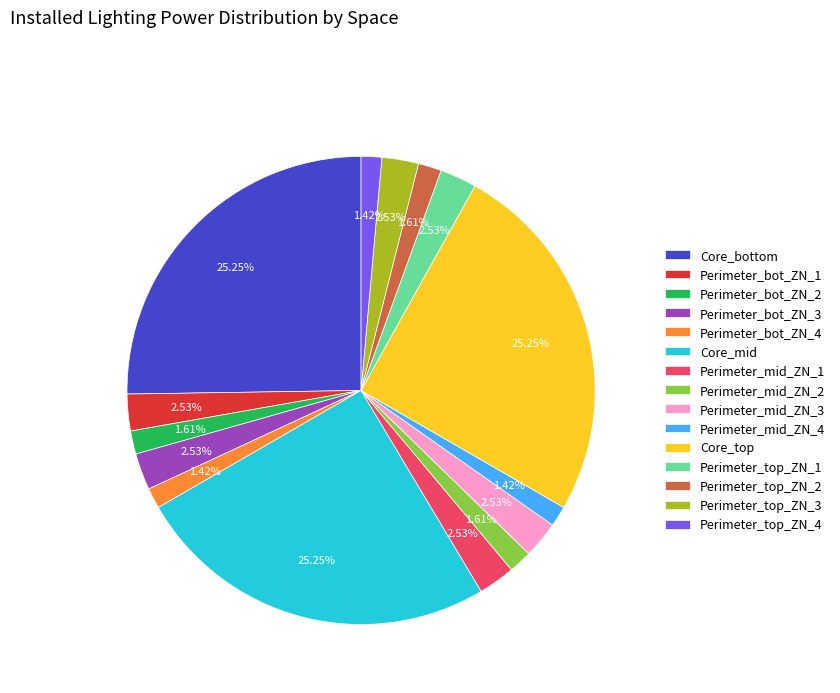

What percentage is the Perimeter_bot_ZN_1 slice, to the nearest percent?

3%